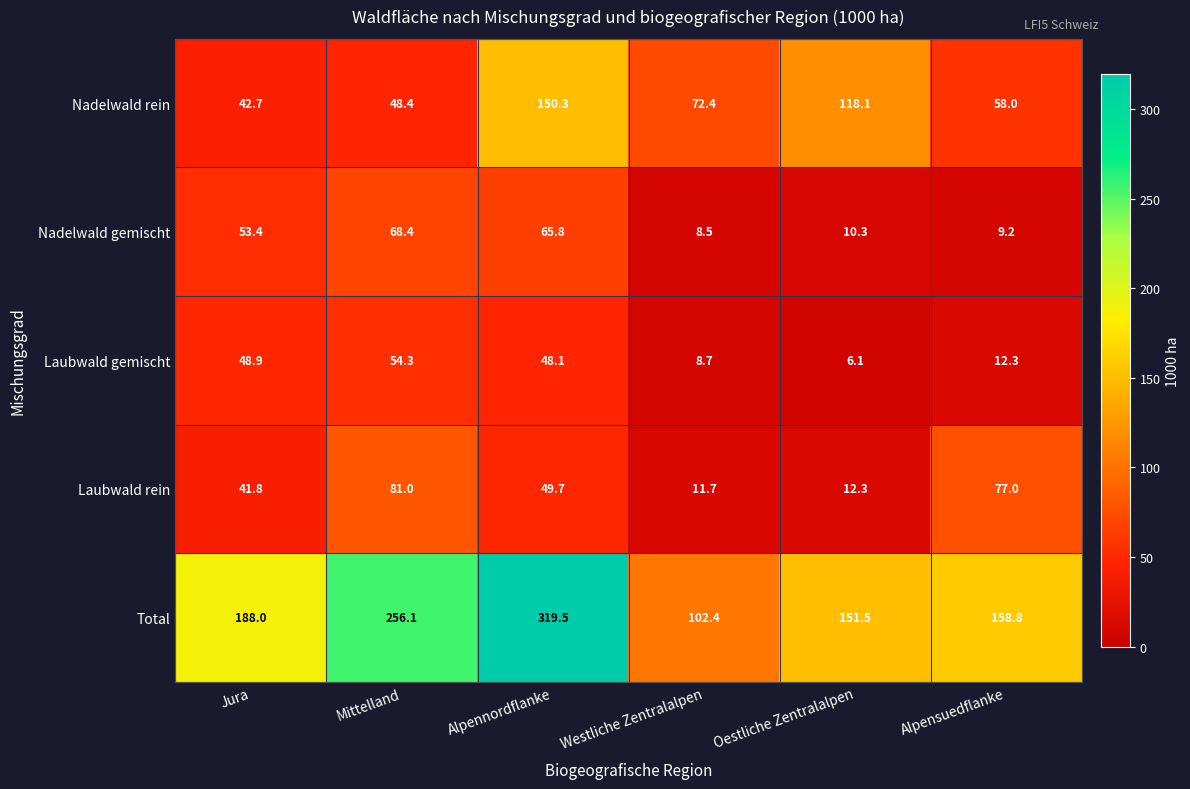

Reading left to right, transcribe all the data shown in this chart.

Nadelwald rein: 42.7	48.4	150.3	72.4	118.1	58.0
Nadelwald gemischt: 53.4	68.4	65.8	8.5	10.3	9.2
Laubwald gemischt: 48.9	54.3	48.1	8.7	6.1	12.3
Laubwald rein: 41.8	81.0	49.7	11.7	12.3	77.0
Total: 188.0	256.1	319.5	102.4	151.5	158.8